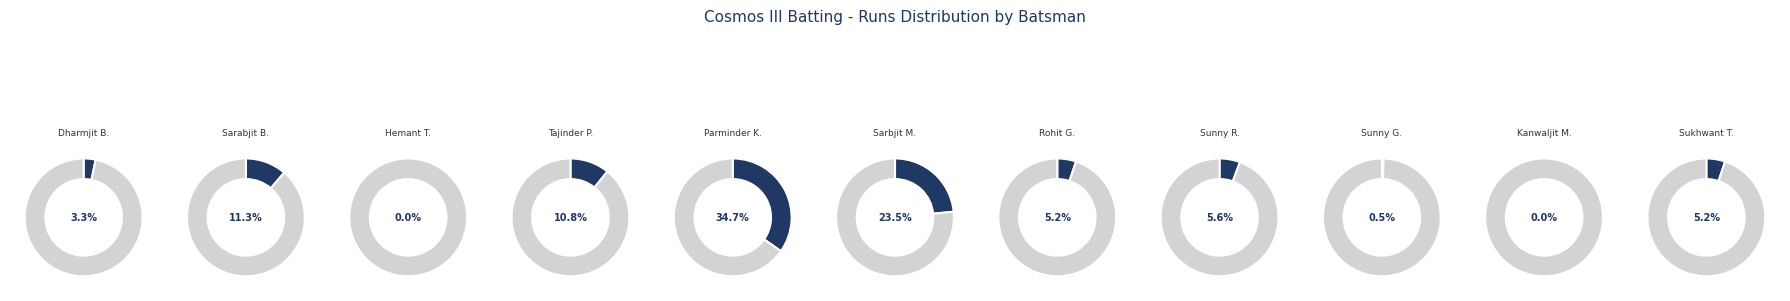

Do Sarbjit Moti and Sarabjit Bhammi together represent more than half of the pie?

No